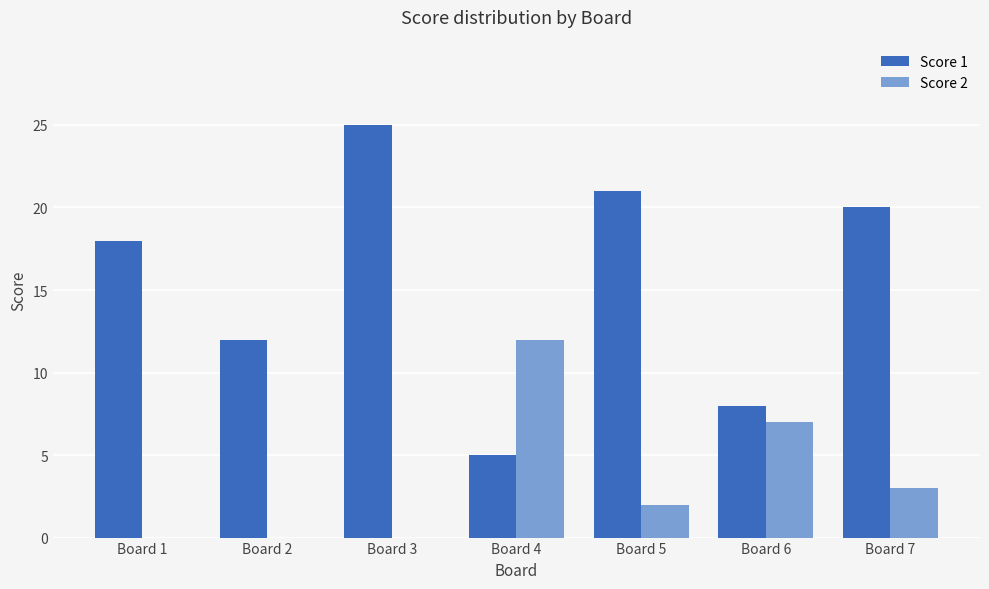

Which category has the highest value in the Score 1 series?

Board 3